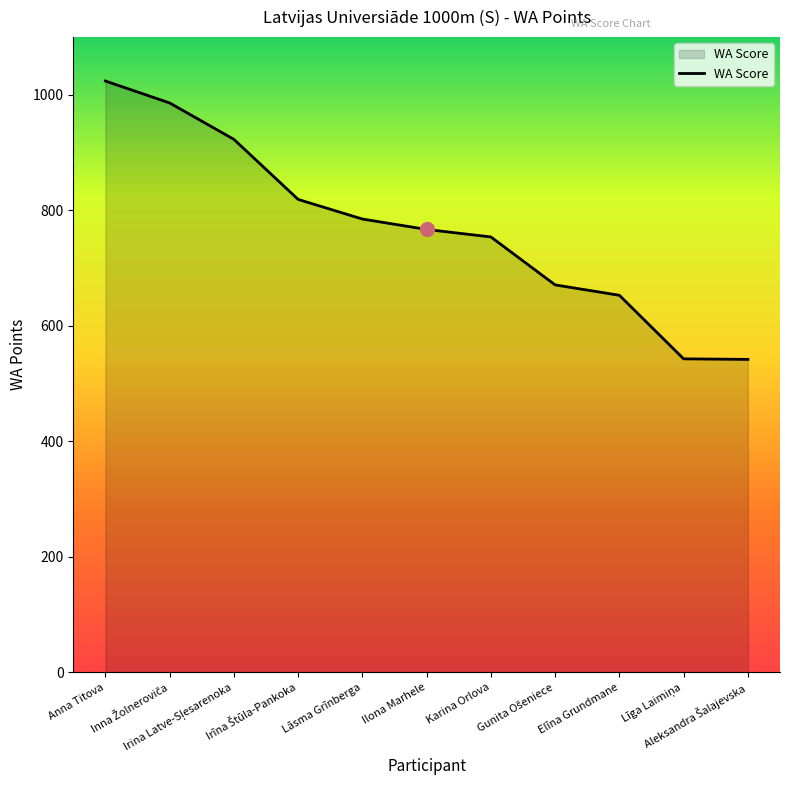

What is the maximum value shown in the chart?

1024